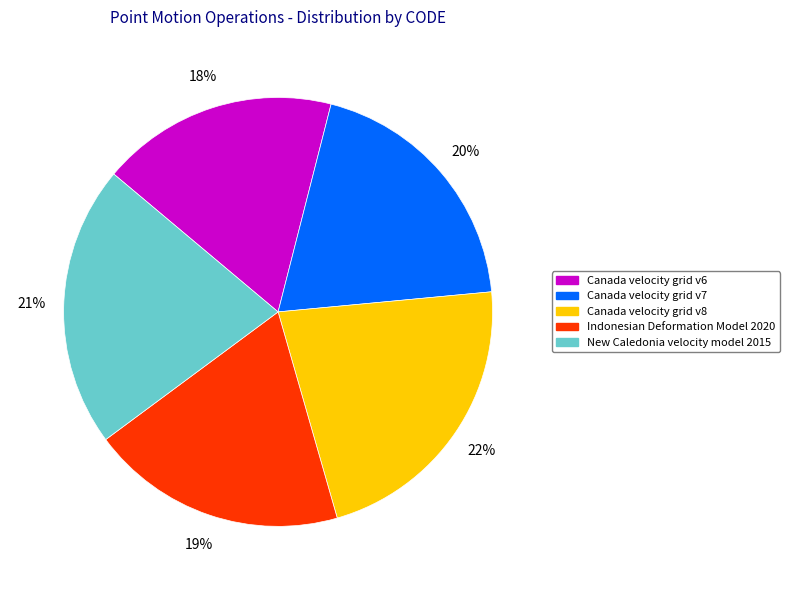

To the nearest percent, what is the combined percentage of Canada velocity grid v8 and Canada velocity grid v7?

42%